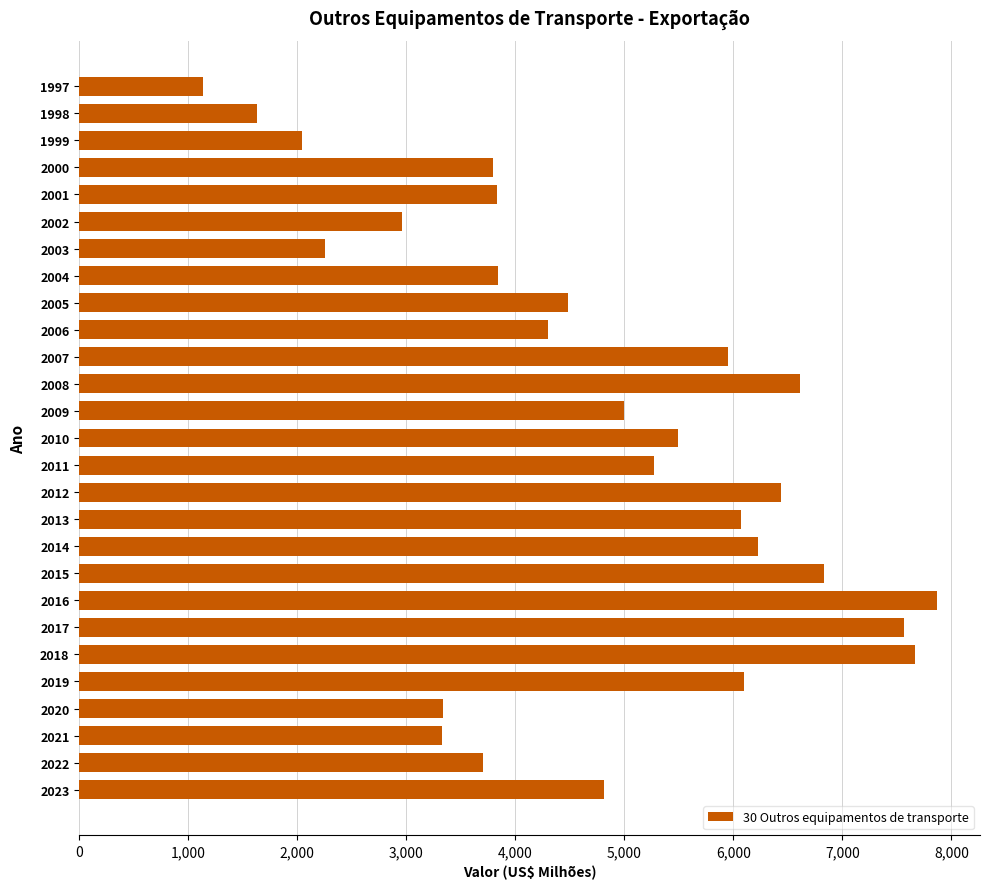

Is it true that the value at 2008 is 6610.6?

True